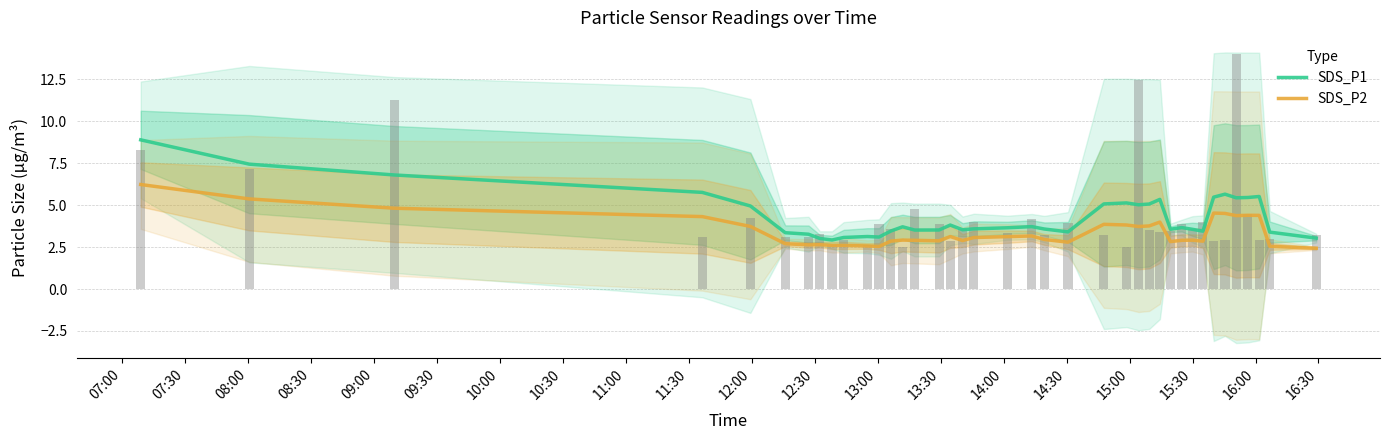

What is the maximum value for SDS_P2?

6.2